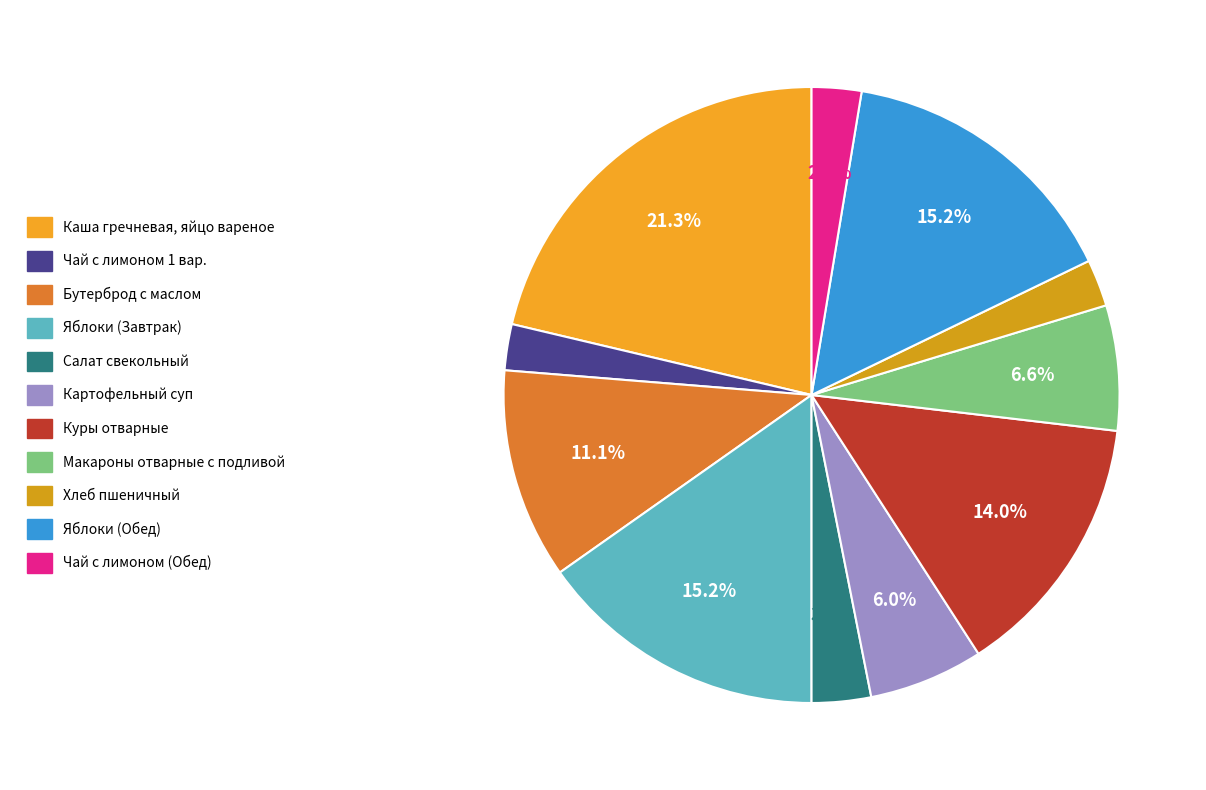

Is there any slice that represents more than half of the pie?

No